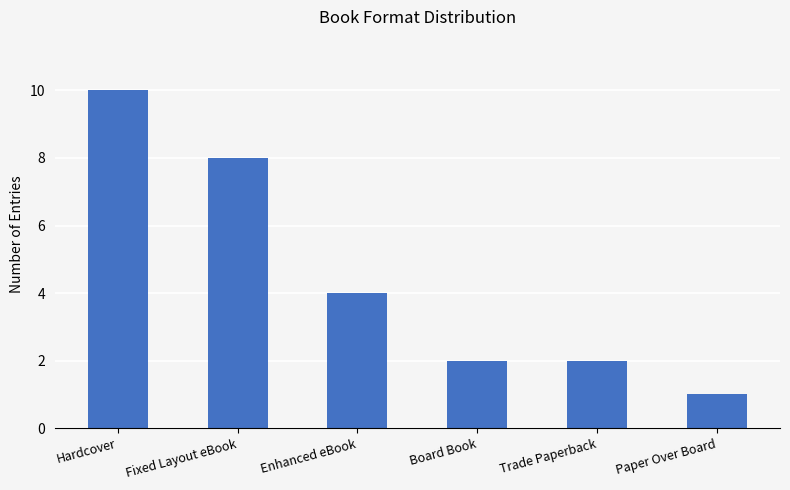

At which label is the value closest to 5?

Enhanced eBook